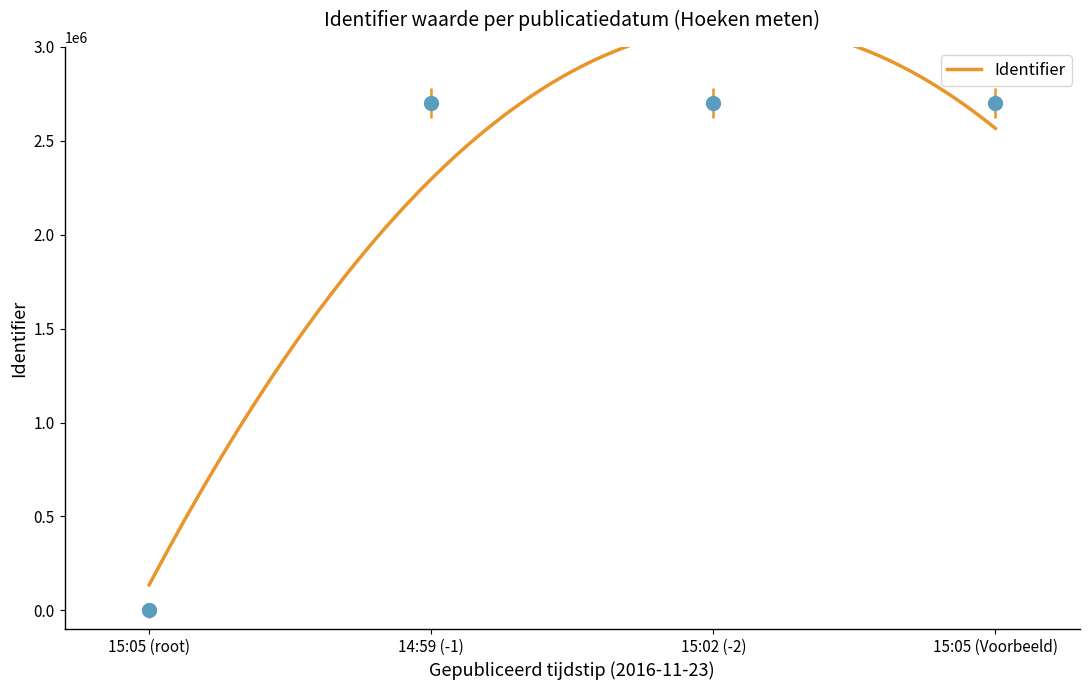

What value does the data have at 15:05 (Voorbeeld), to the nearest 100?

2701900